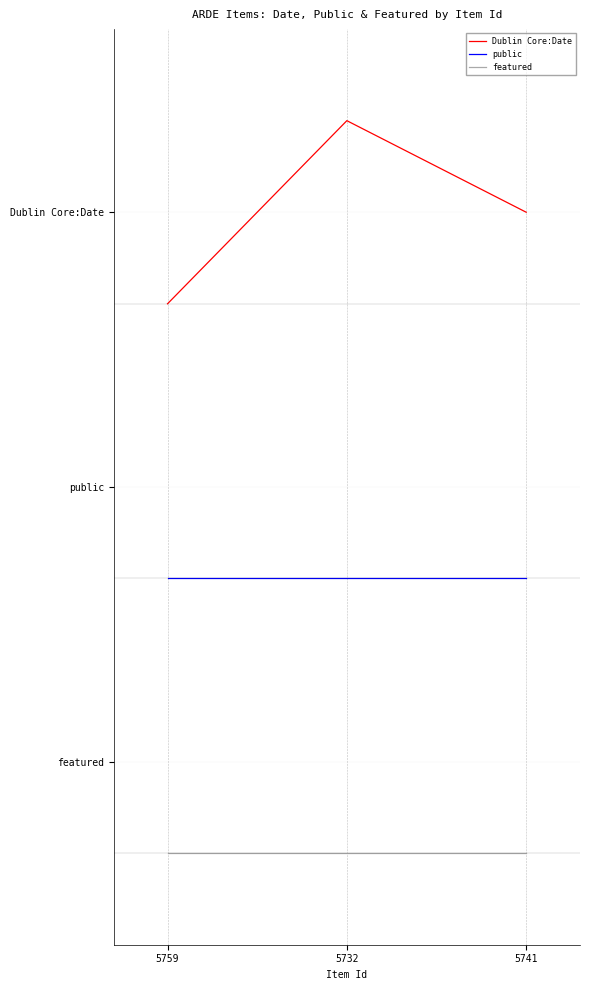

Is this an area chart (filled region under the line)?

No